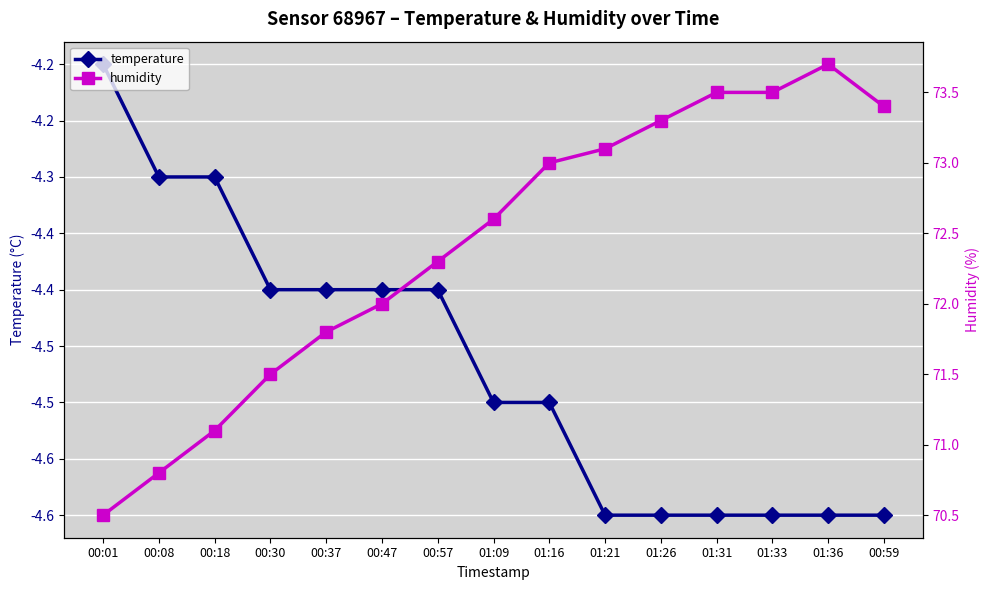

Reading right to left, extract all data points from this chart.

temperature: 00:59=-4.6	01:36=-4.6	01:33=-4.6	01:31=-4.6	01:26=-4.6	01:21=-4.6	01:16=-4.5	01:09=-4.5	00:57=-4.4	00:47=-4.4	00:37=-4.4	00:30=-4.4	00:18=-4.3	00:08=-4.3	00:01=-4.2
humidity: 00:59=73.4	01:36=73.7	01:33=73.5	01:31=73.5	01:26=73.3	01:21=73.1	01:16=73.0	01:09=72.6	00:57=72.3	00:47=72.0	00:37=71.8	00:30=71.5	00:18=71.1	00:08=70.8	00:01=70.5